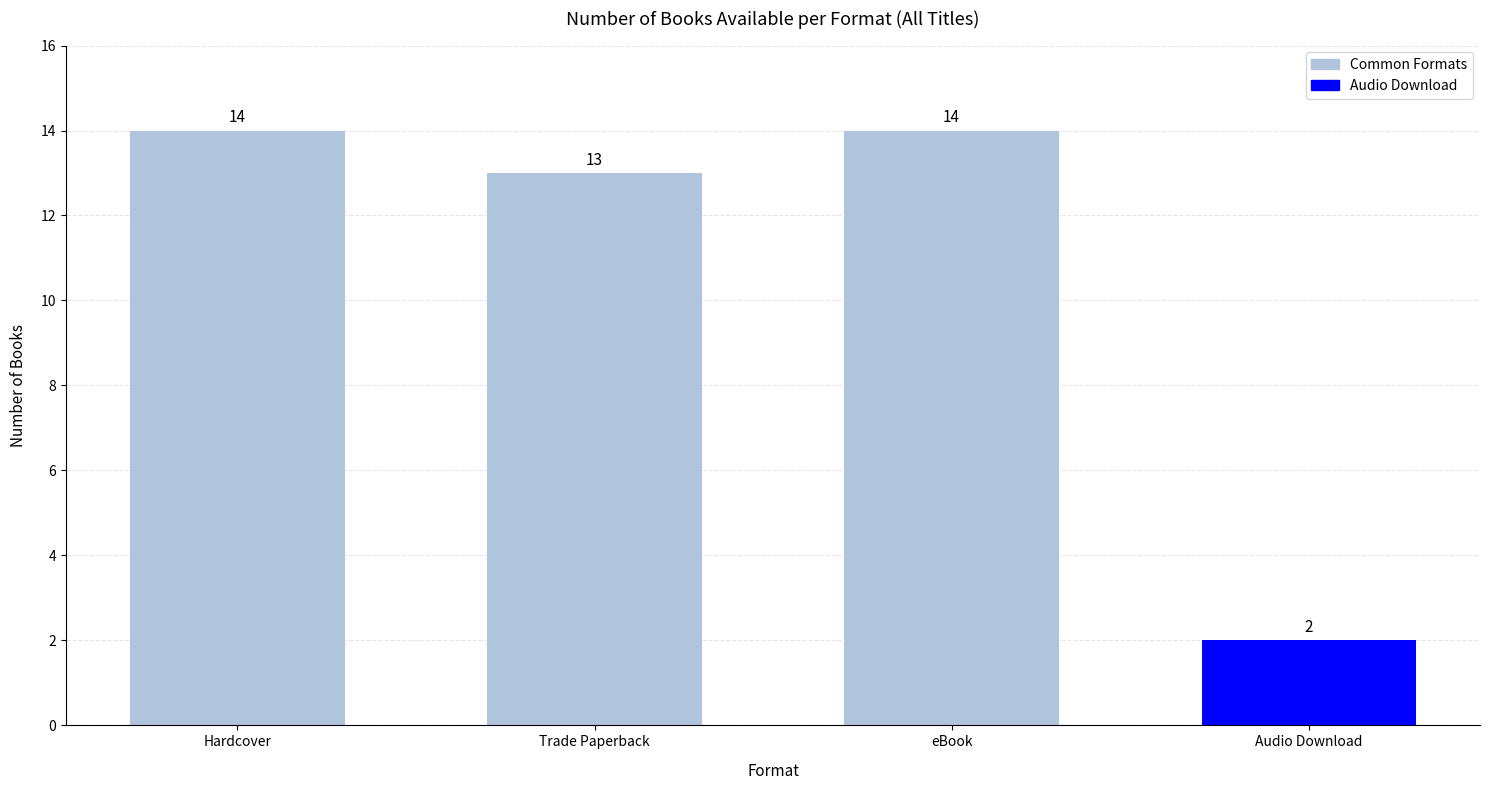

Does the chart contain any negative values?

No